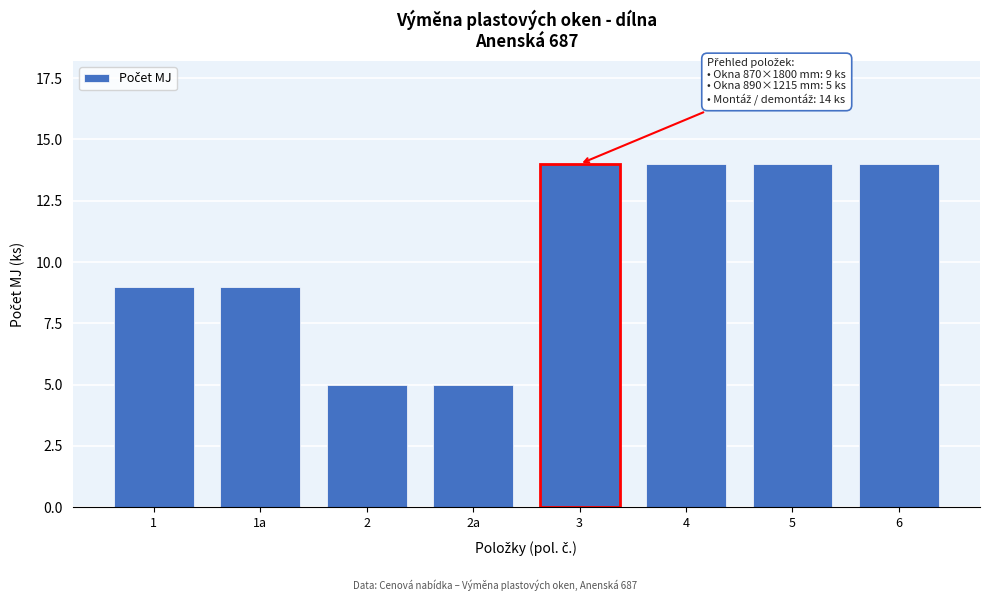

Reading left to right, what are all the values shown in this chart?

1=9	1a=9	2=5	2a=5	3=14	4=14	5=14	6=14